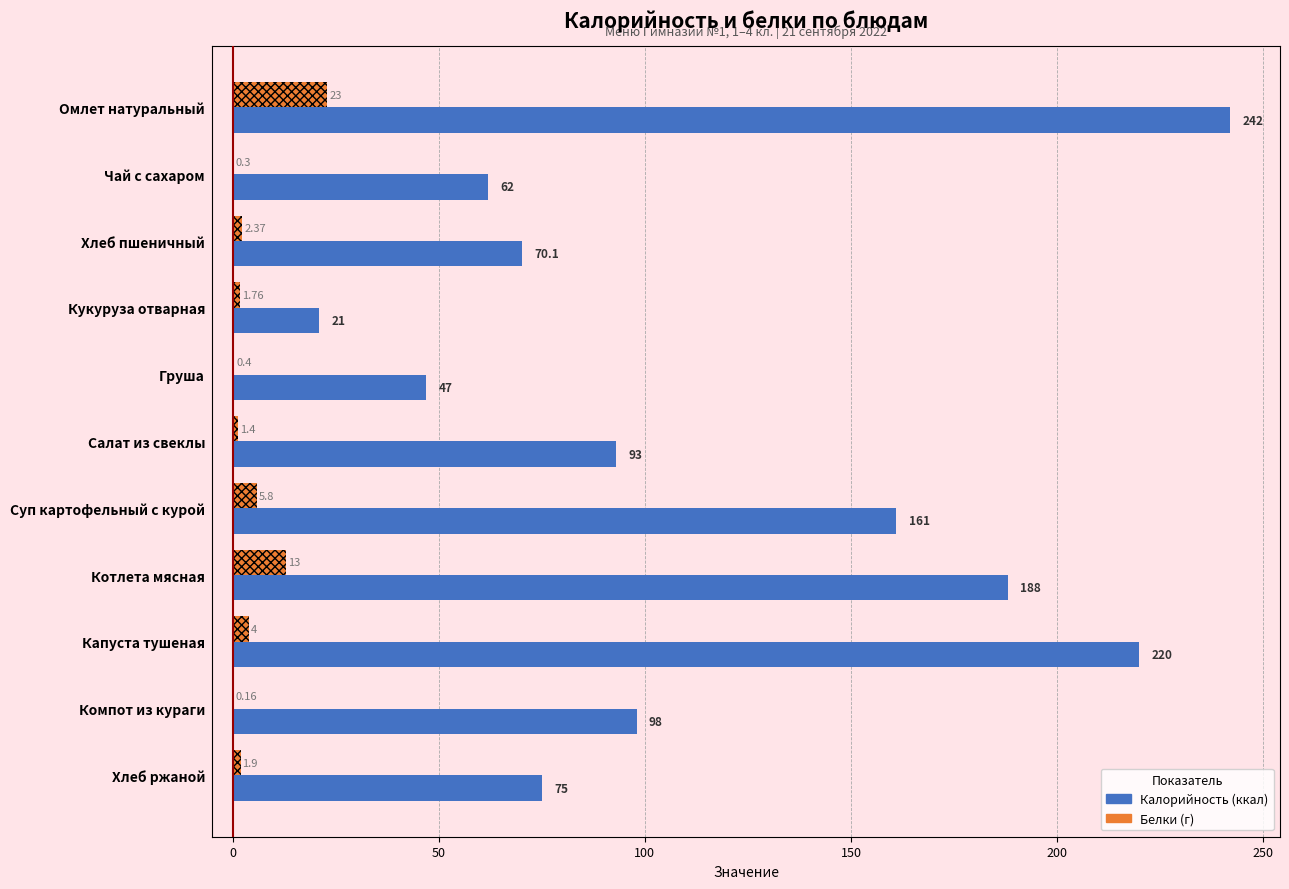

At which category is the sum across all series the highest?

Омлет натуральный